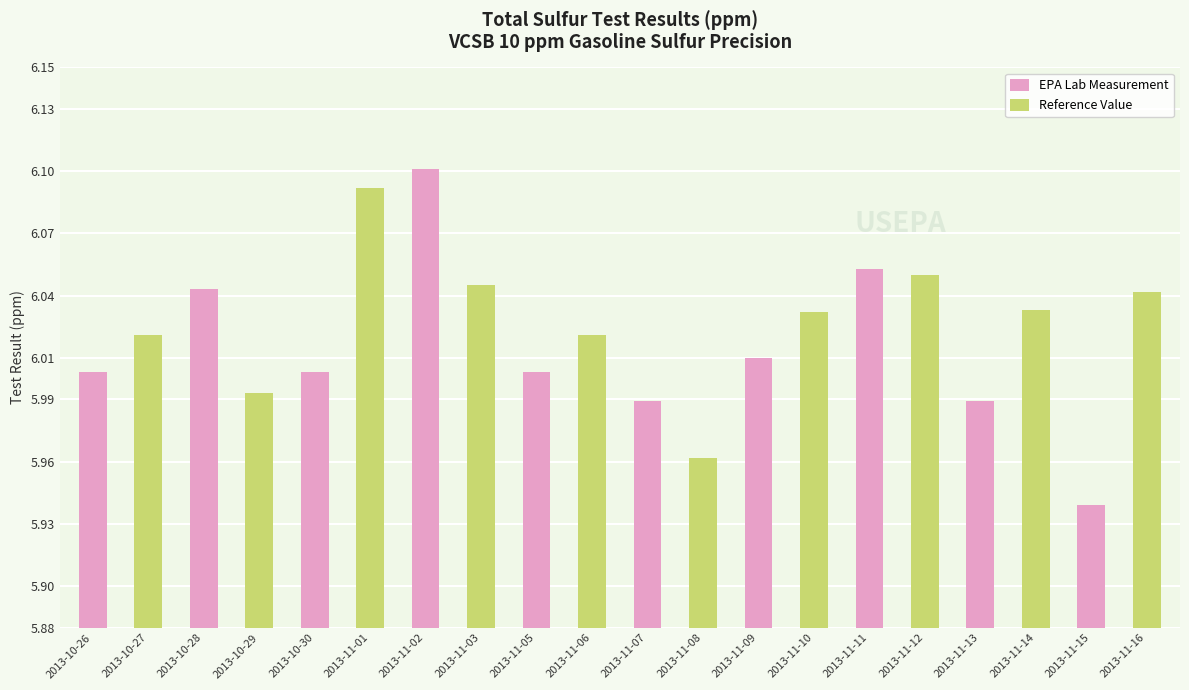

What is the sum of the EPA Lab Measurement values at 2013-11-15 and 2013-11-05?

11.9